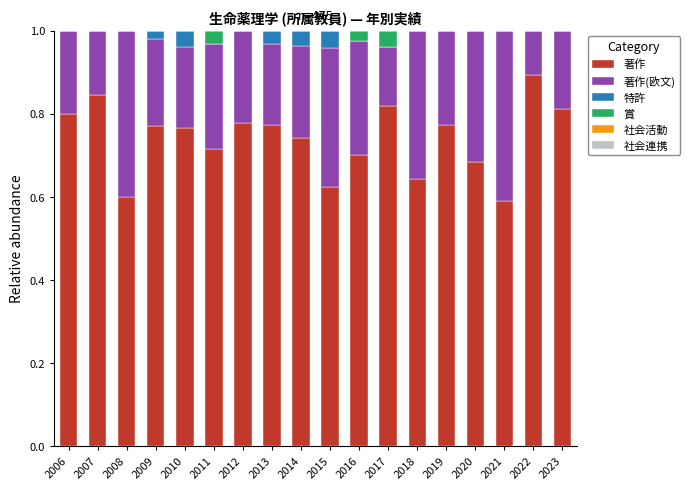

Is it true that 著作 equals 0.3 at 2017?

False